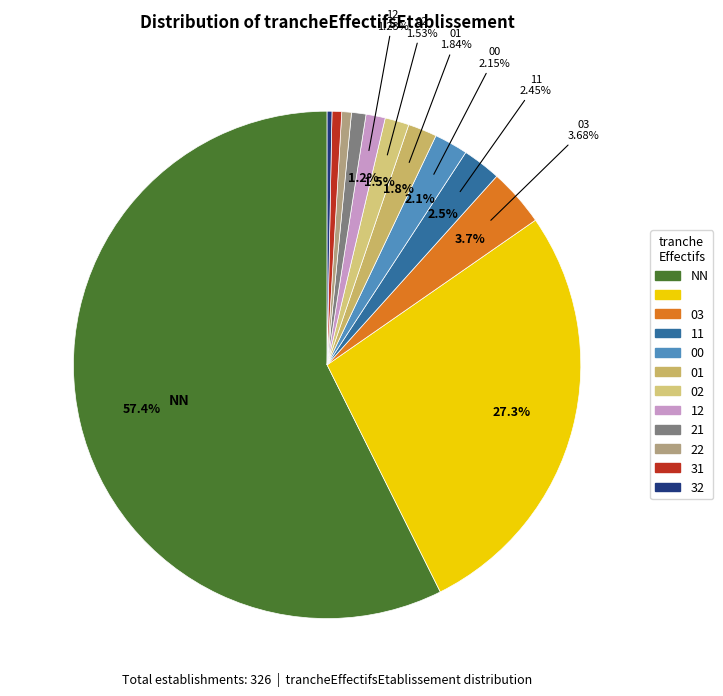

Is it true that 31 is 13% of the pie?

False